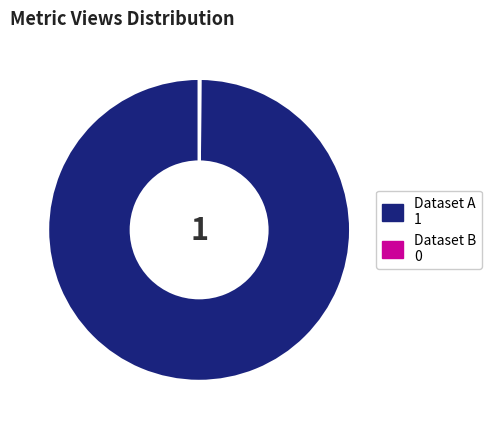

Is there a majority slice in this chart?

Yes